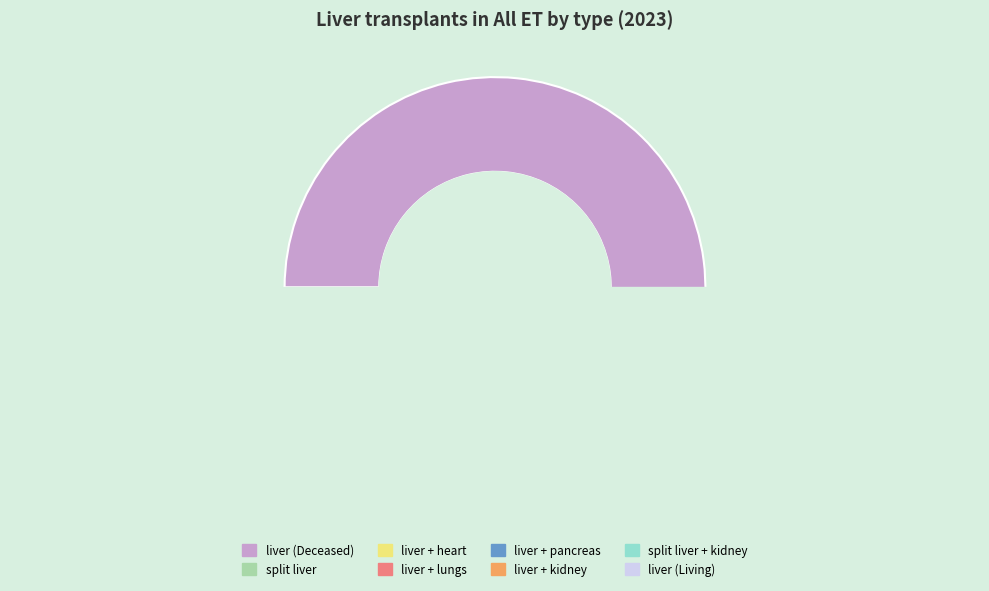

To the nearest percent, what is the difference between the split liver and liver + lungs slice percentages?

5%